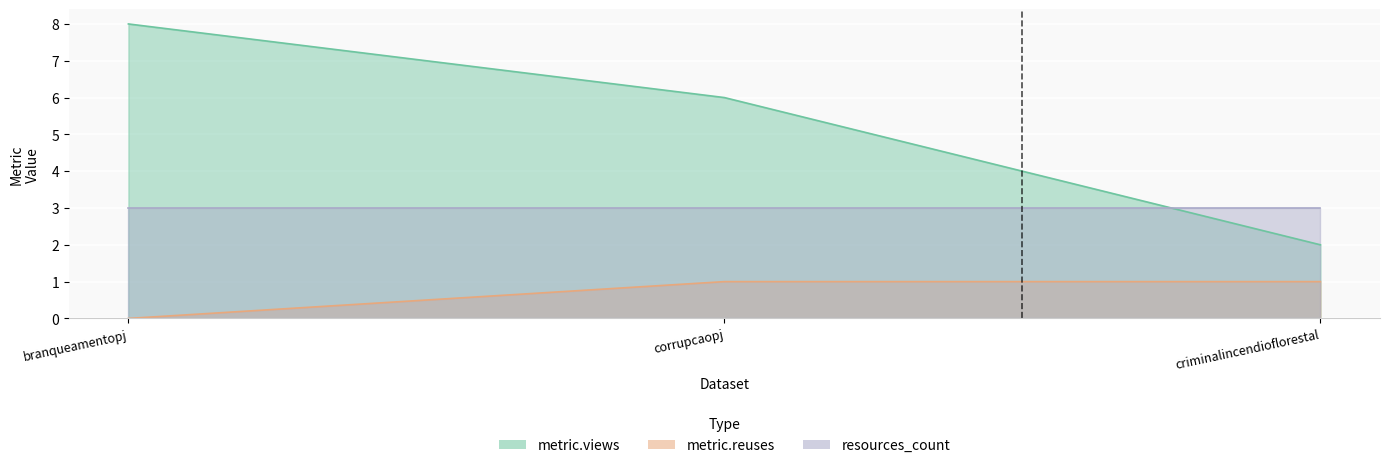

Rank the categories by metric.reuses value from lowest to highest.

branqueamentopj, corrupcaopj, criminalincendioflorestal